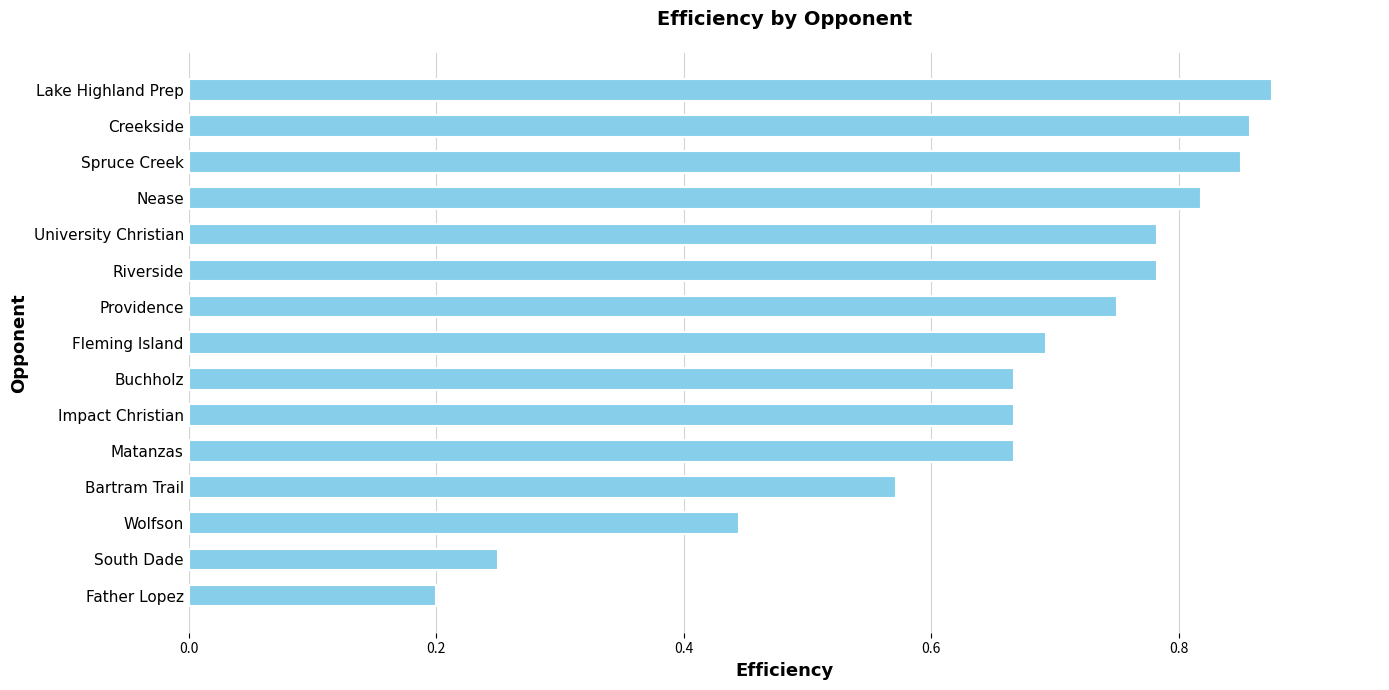

How many values are between 0 and 1?

15